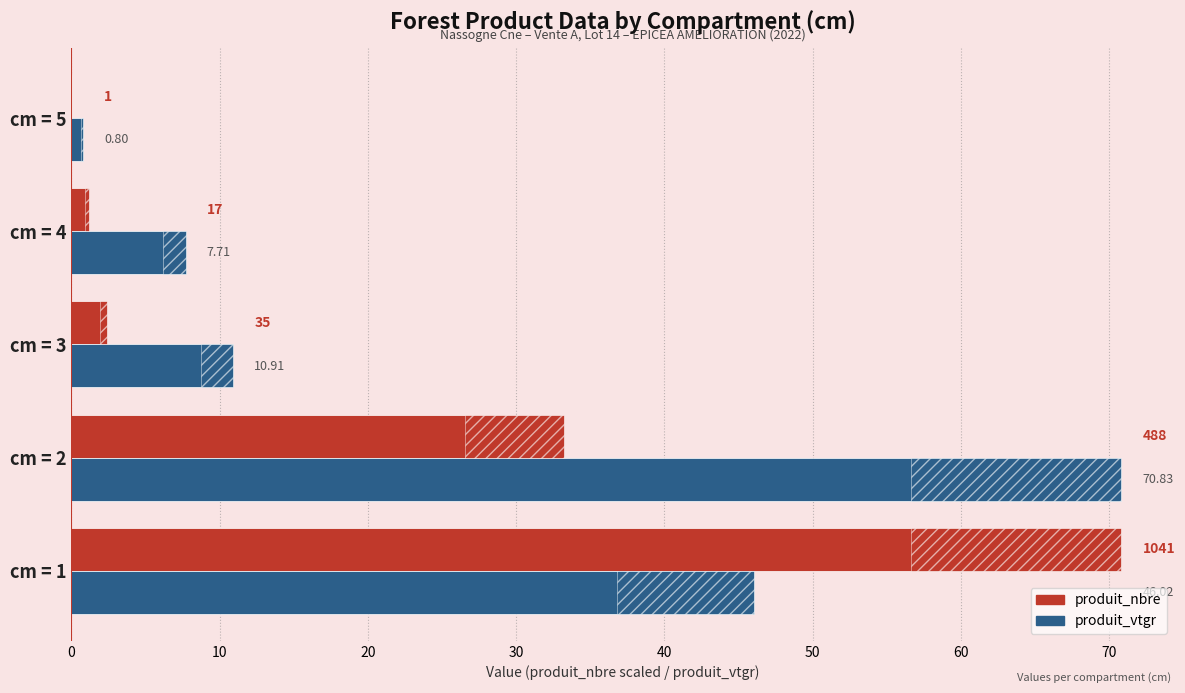

Rank the series at cm = 1 from highest to lowest value.

produit_nbre, produit_vtgr